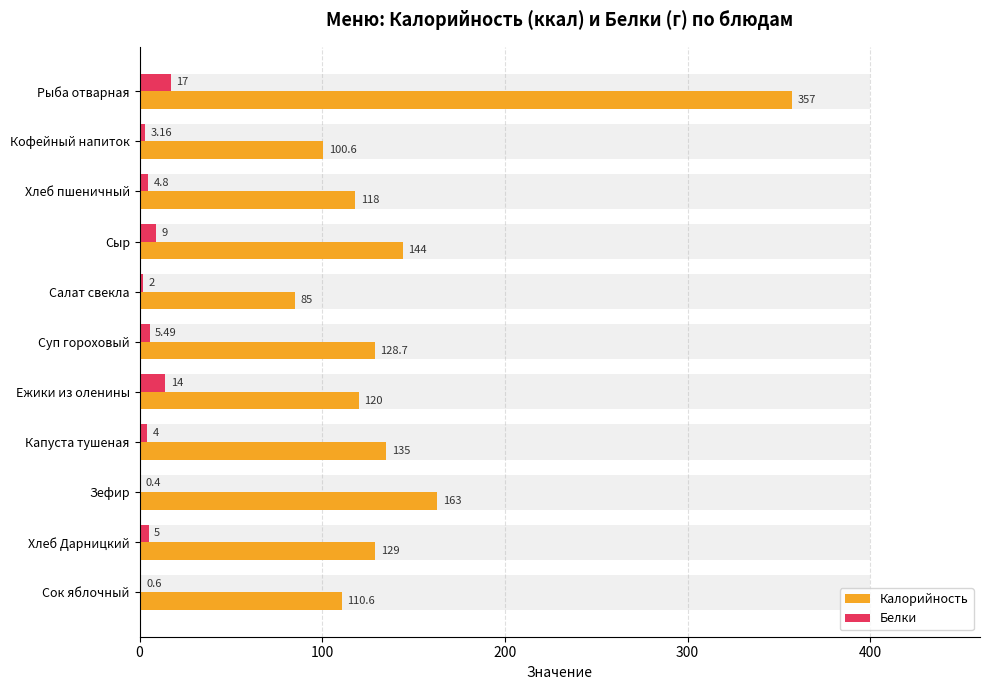

What is the average value of the Калорийность series?

144.6